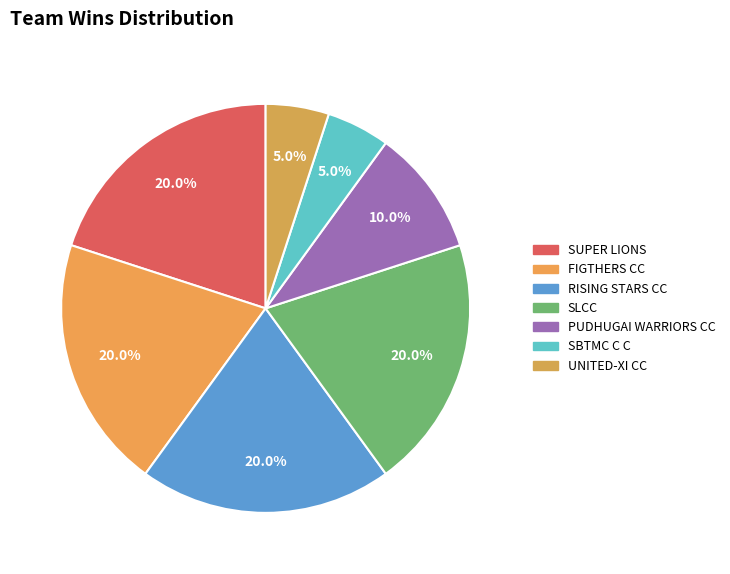

How many slices are in this pie chart?

7